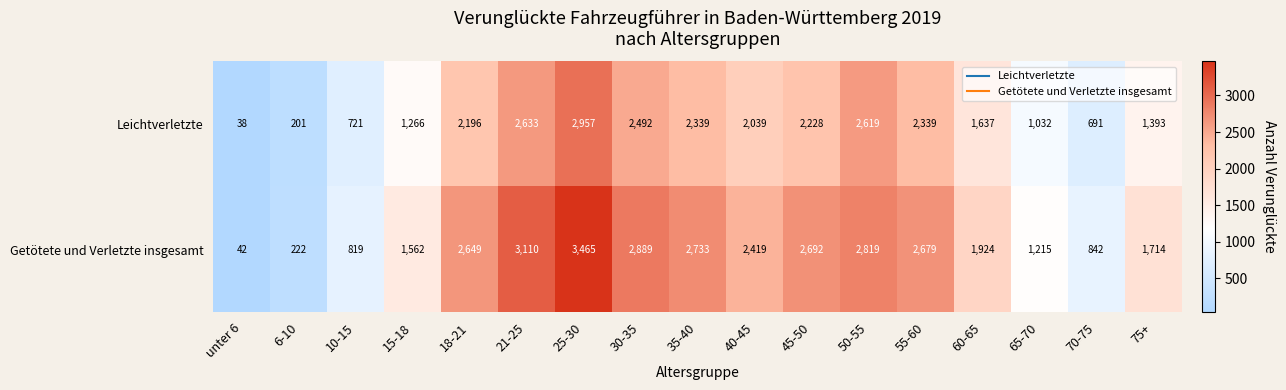

Which category has the highest value across all series?

25-30